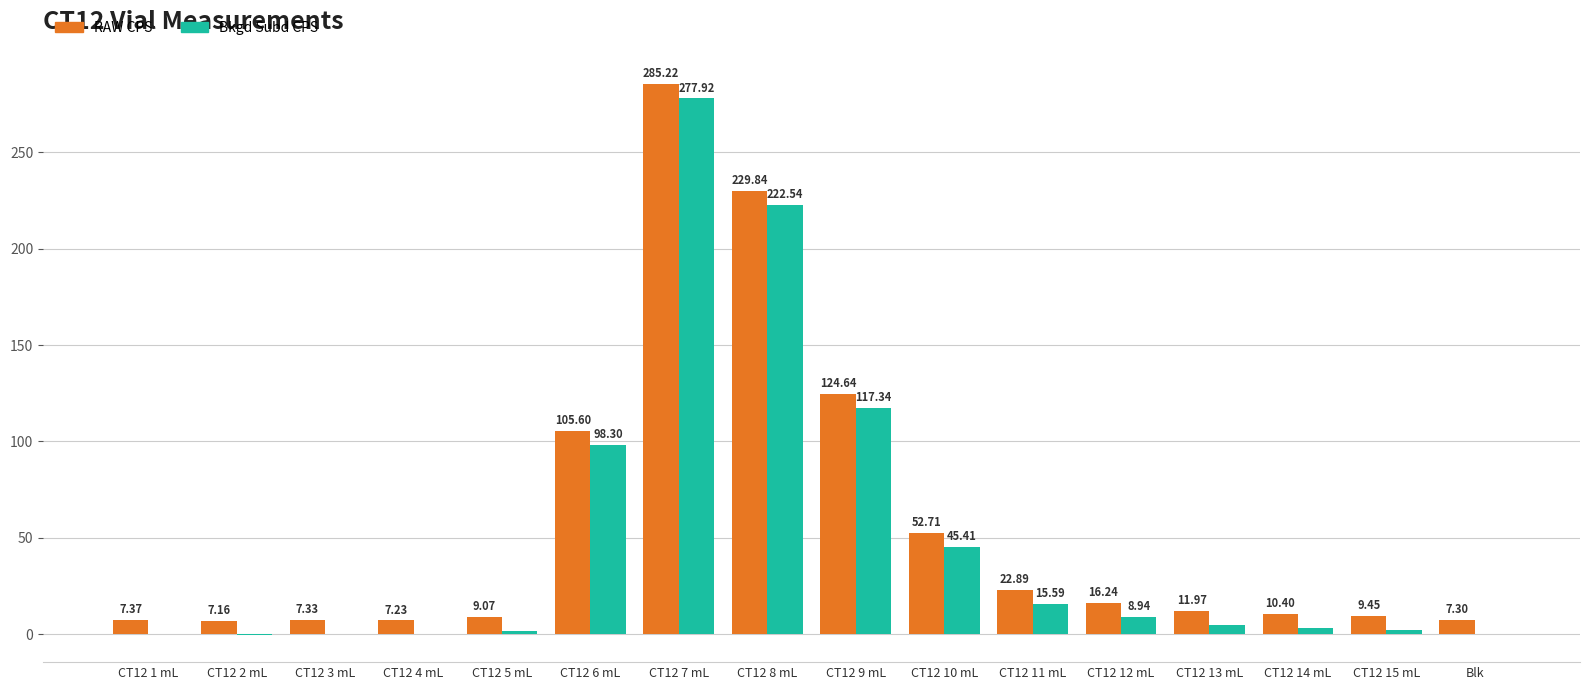

Are the bars horizontal?

No